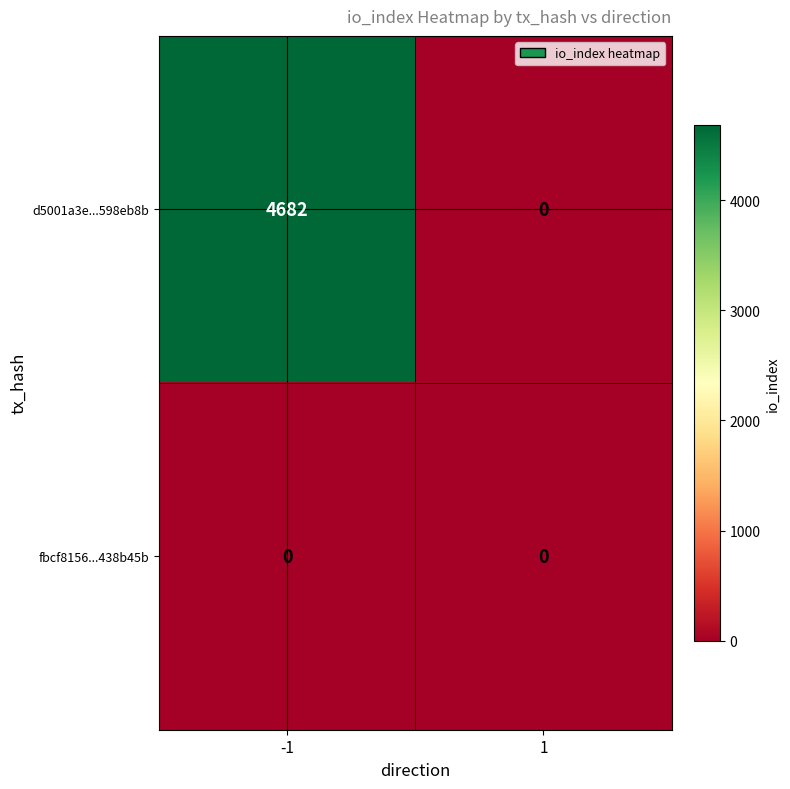

What is the maximum value shown in the chart?

4682